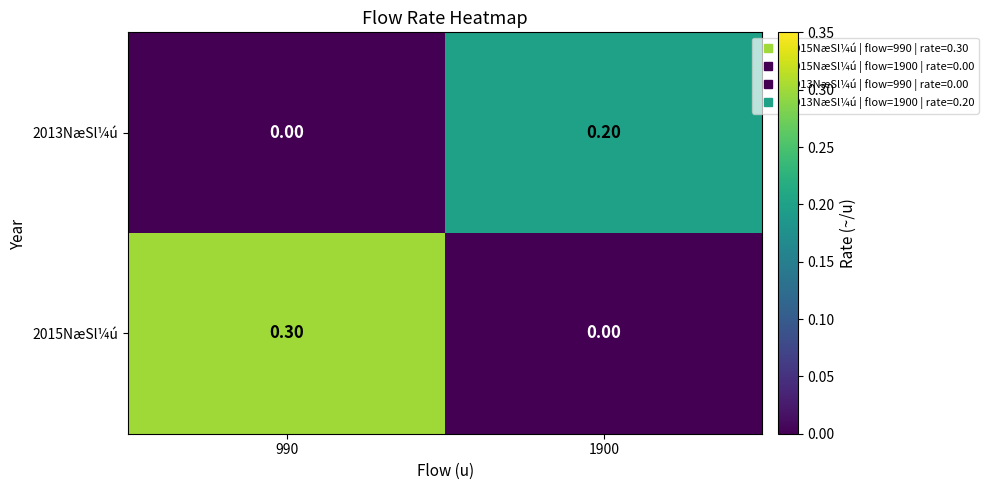

Rank the series by their maximum value, from highest to lowest.

2015NæSl¼ú, 2013NæSl¼ú